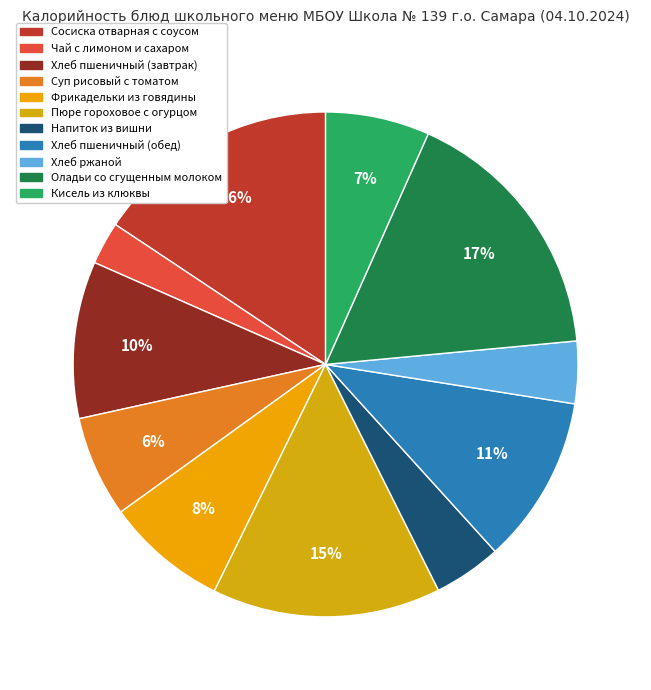

How much of the chart is everything except Хлеб пшеничный (завтрак)?

89.9%